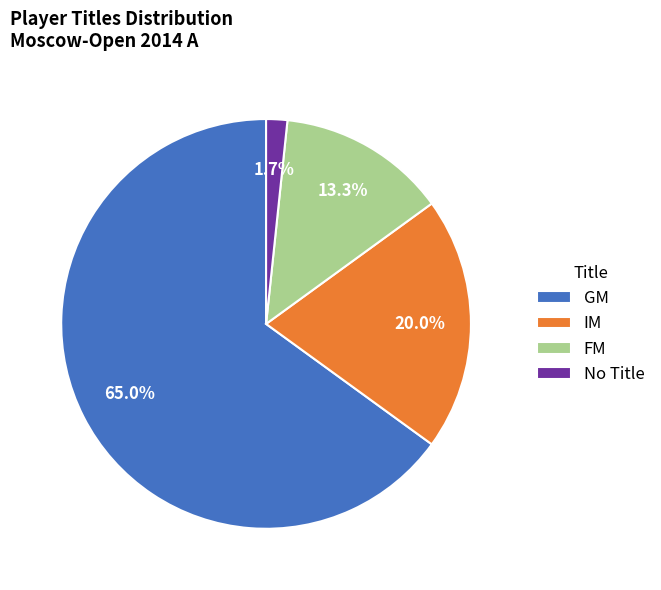

To the nearest percent, what percentage of the pie is GM?

65%